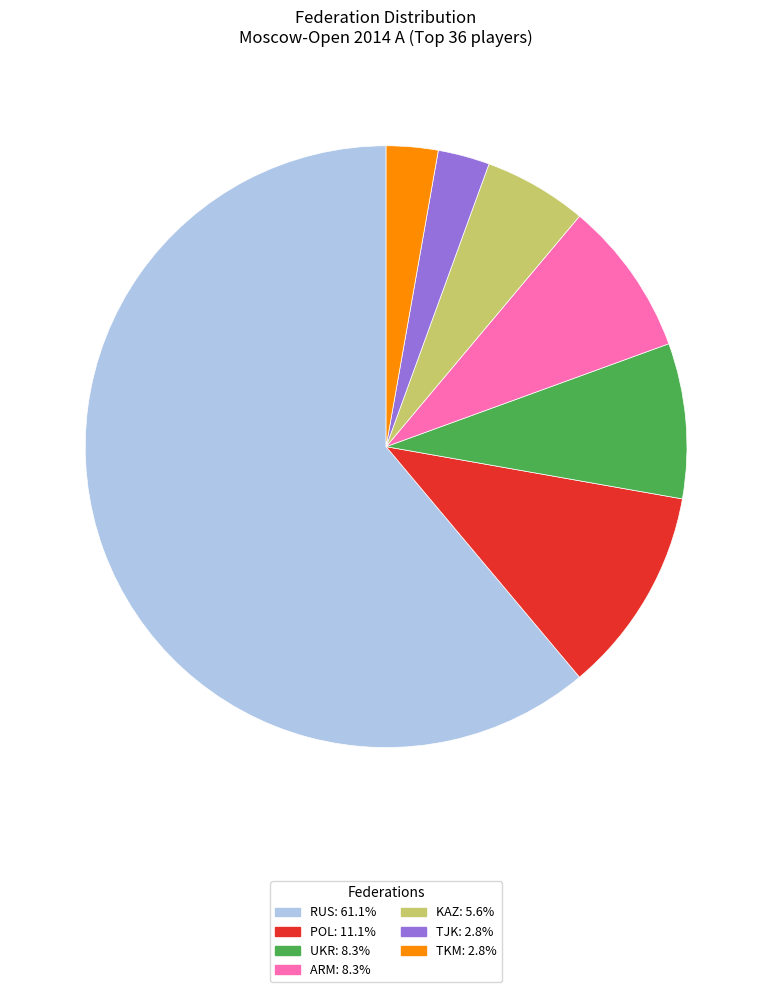

Does TKM represent more than half of the total?

No